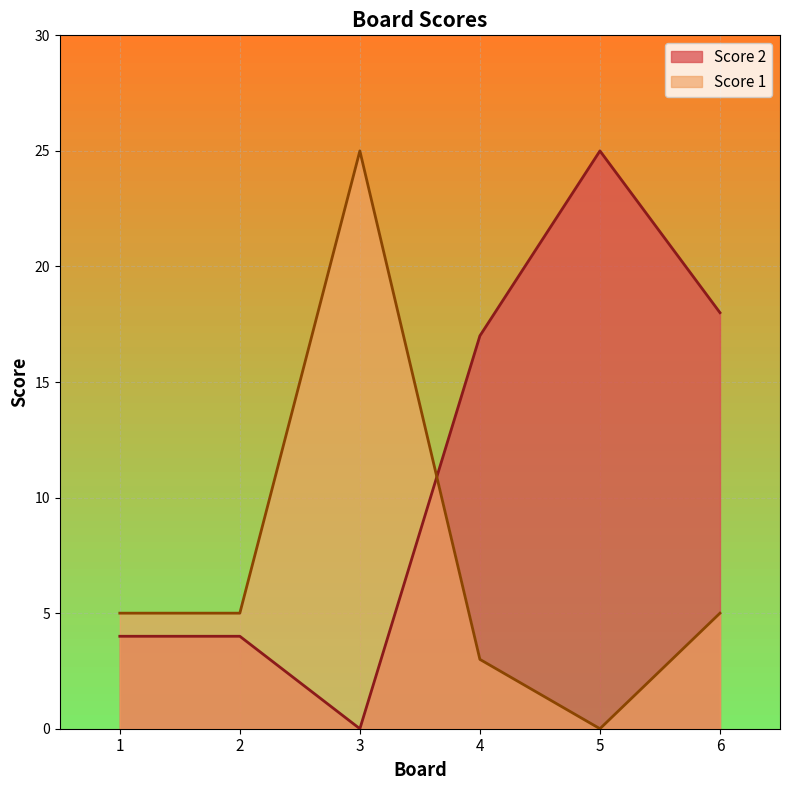

The Score 1 series shows 5 at 2. True or false?

True